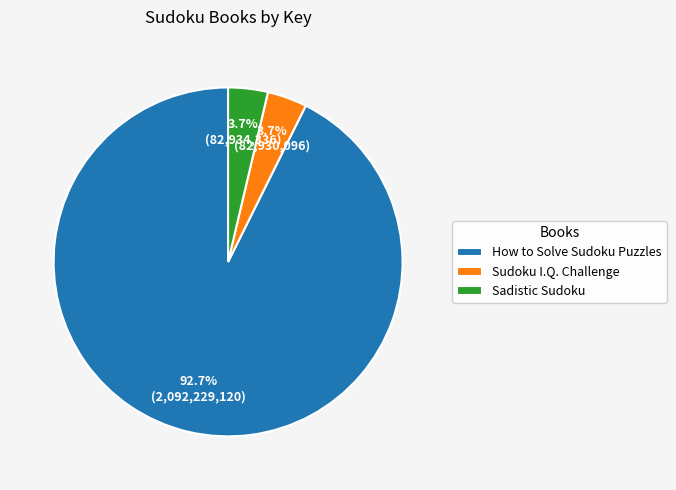

Count the number of slices in the pie.

3